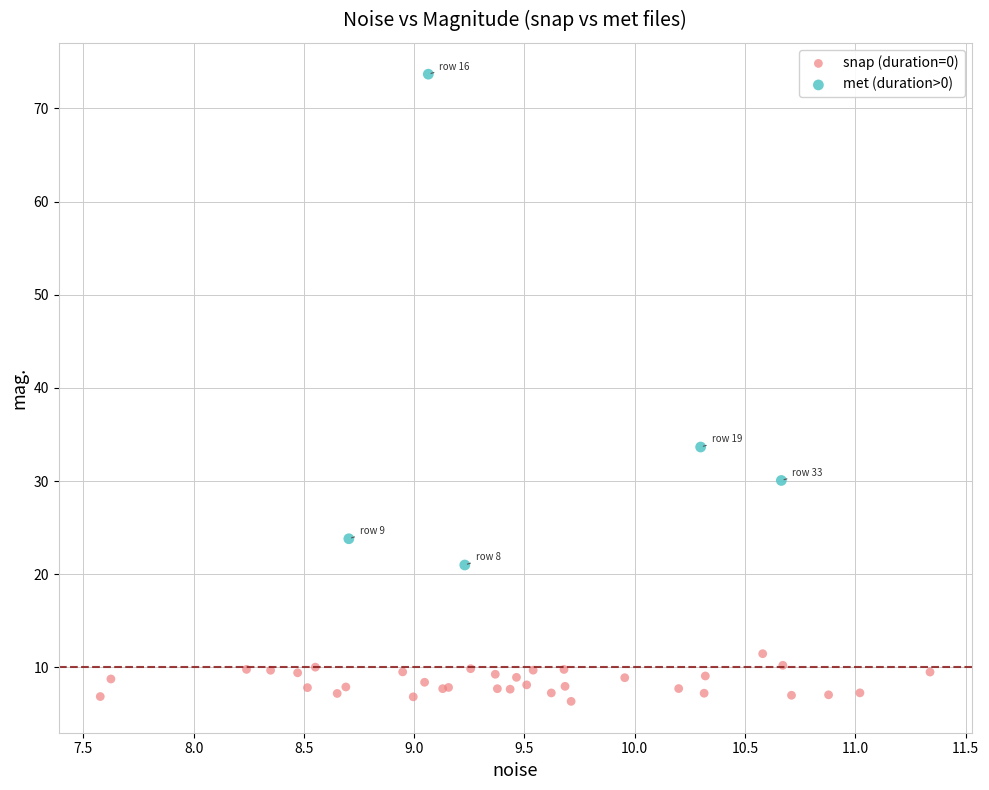

Which series reaches the maximum Y coordinate?

met (duration>0)